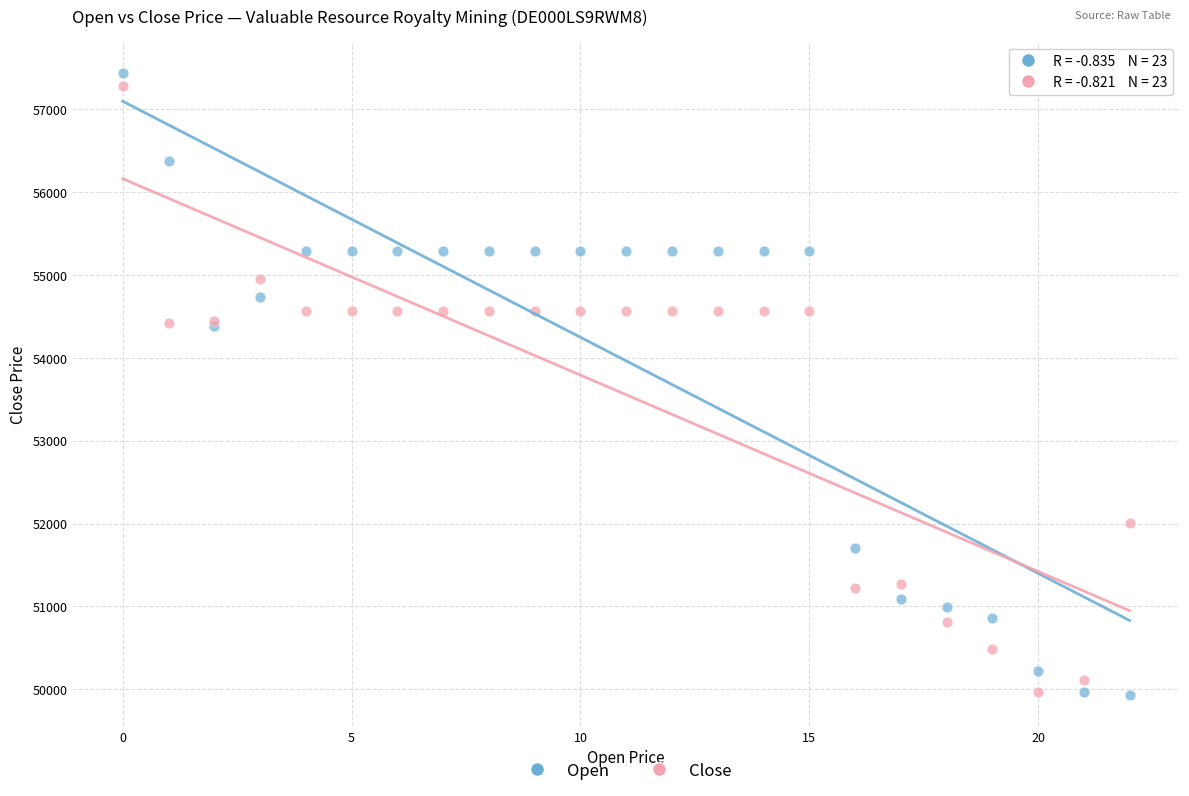

Which series has the widest spread of Y values?

Open